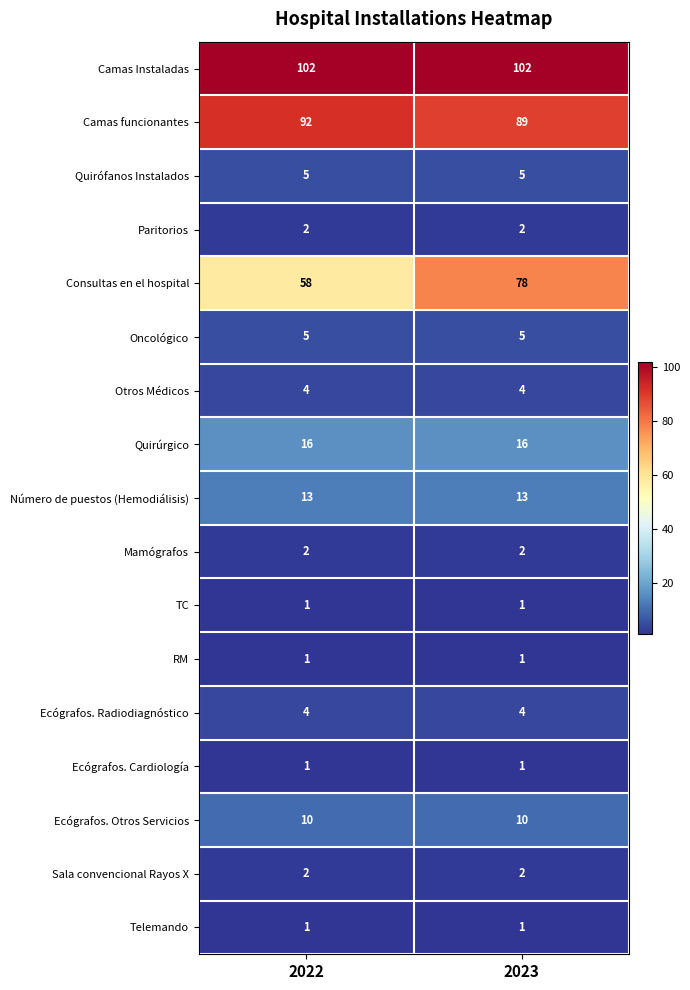

Rank the categories by Consultas en el hospital value from highest to lowest.

2023, 2022